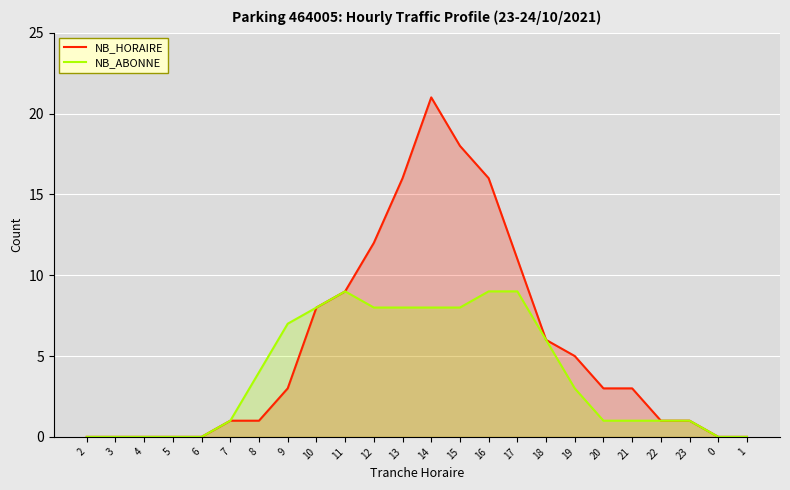

Where is NB_HORAIRE nearest to the value 10?

11